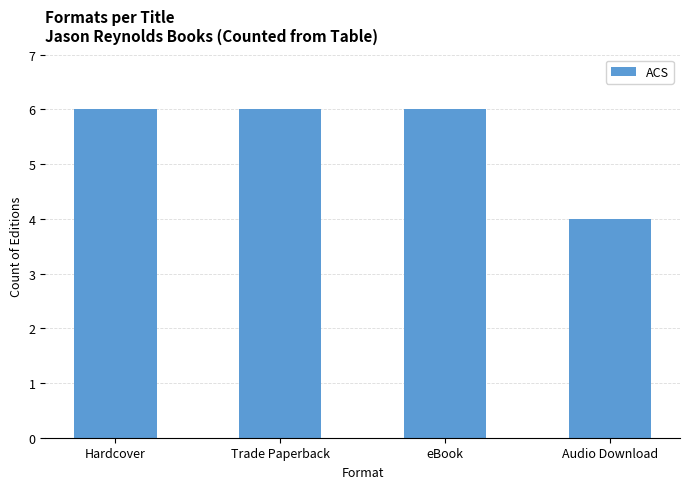

Reading left to right, list all the values displayed in this chart.

Hardcover=6	Trade Paperback=6	eBook=6	Audio Download=4